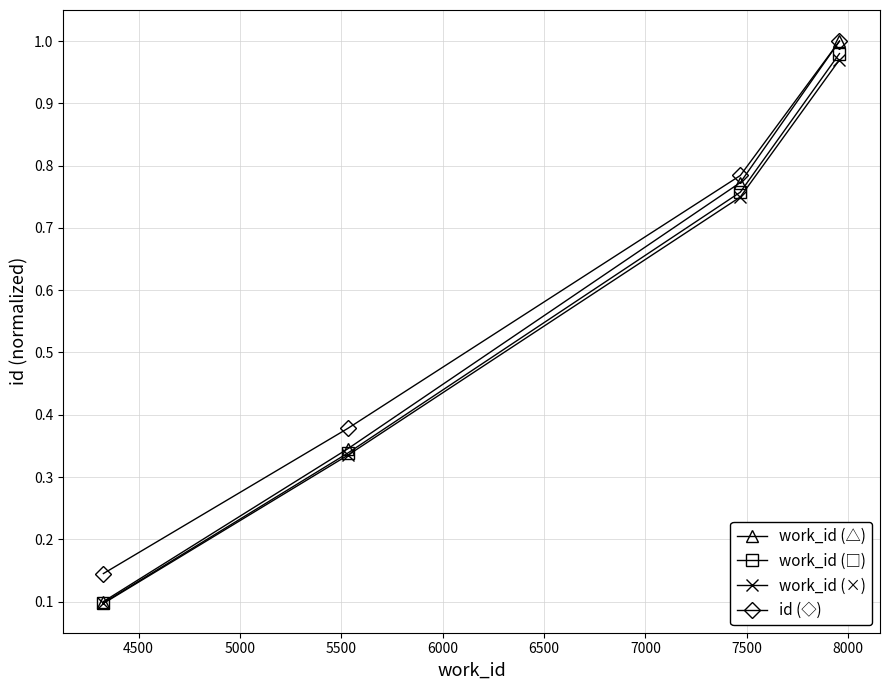

True or false: id (◇) and work_id (×) intersect in this chart.

False